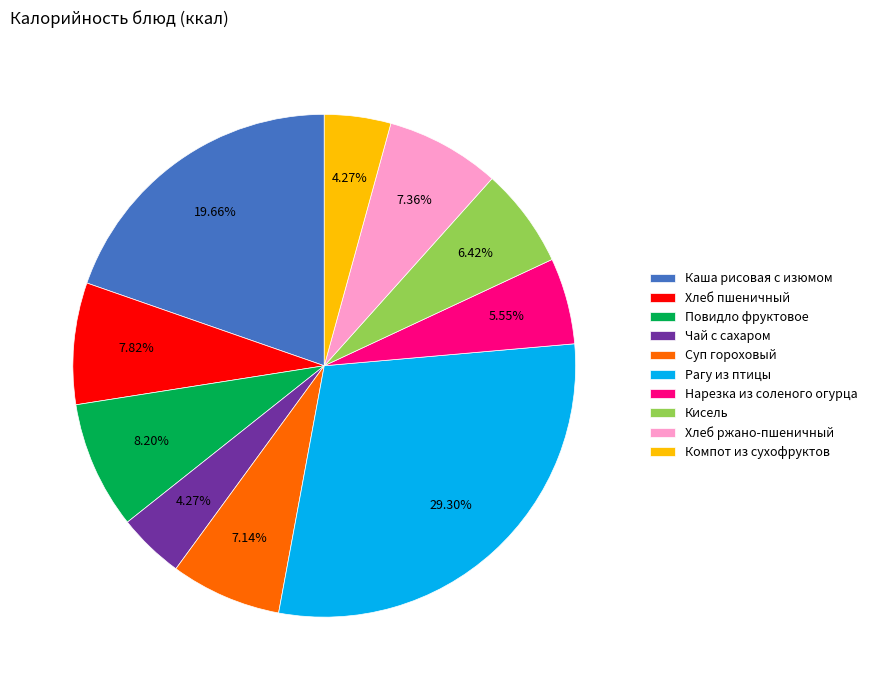

Which slice is the largest?

Рагу из птицы